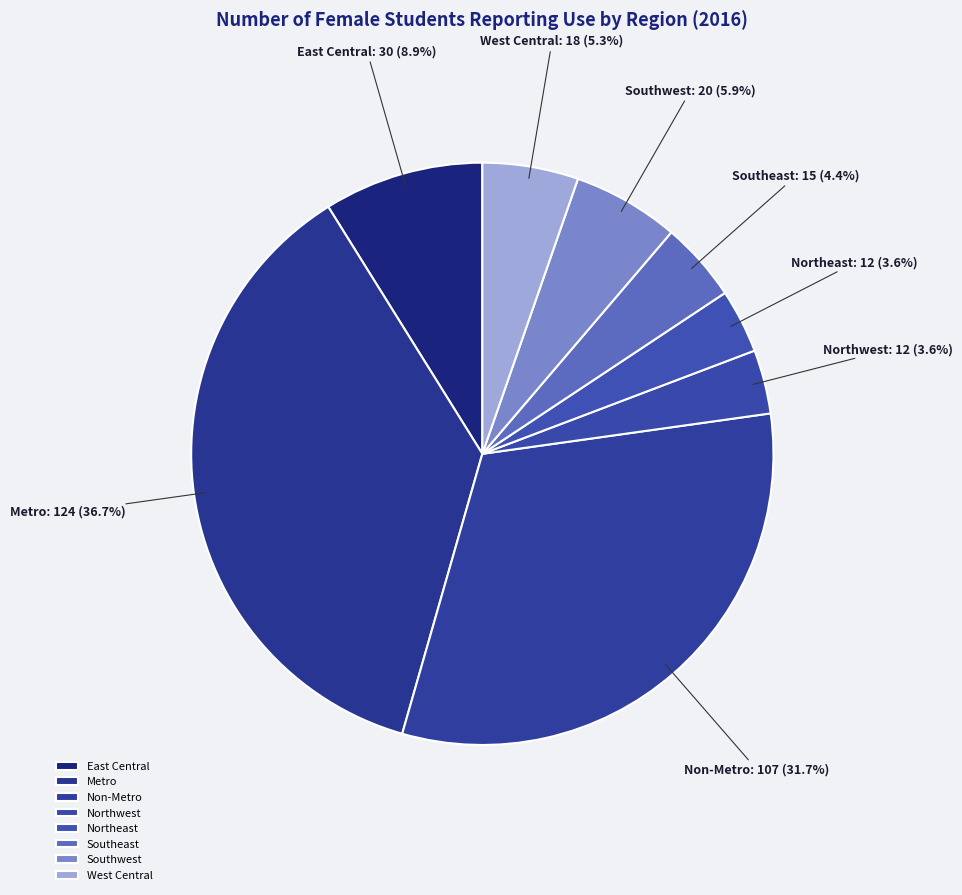

Between West Central and Southeast, which is larger?

West Central